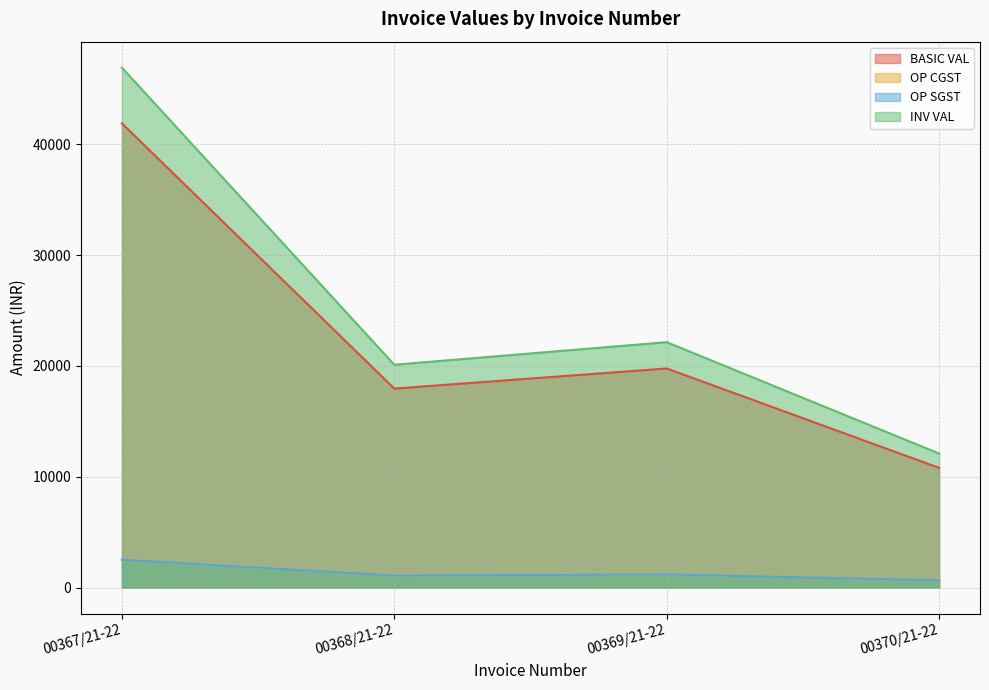

Which series has the largest total across all categories?

INV VAL